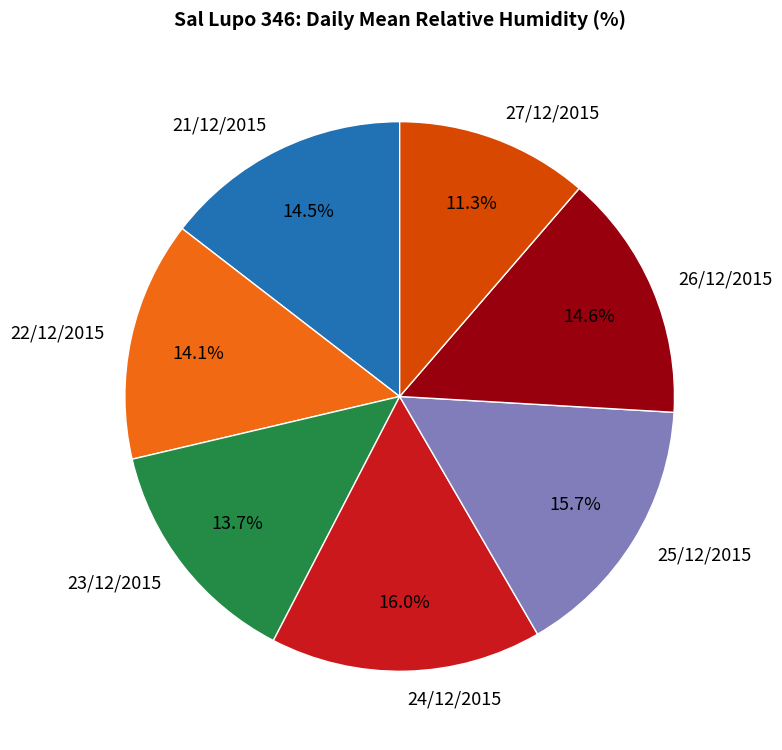

What percentage is the 23/12/2015 slice, to the nearest percent?

14%